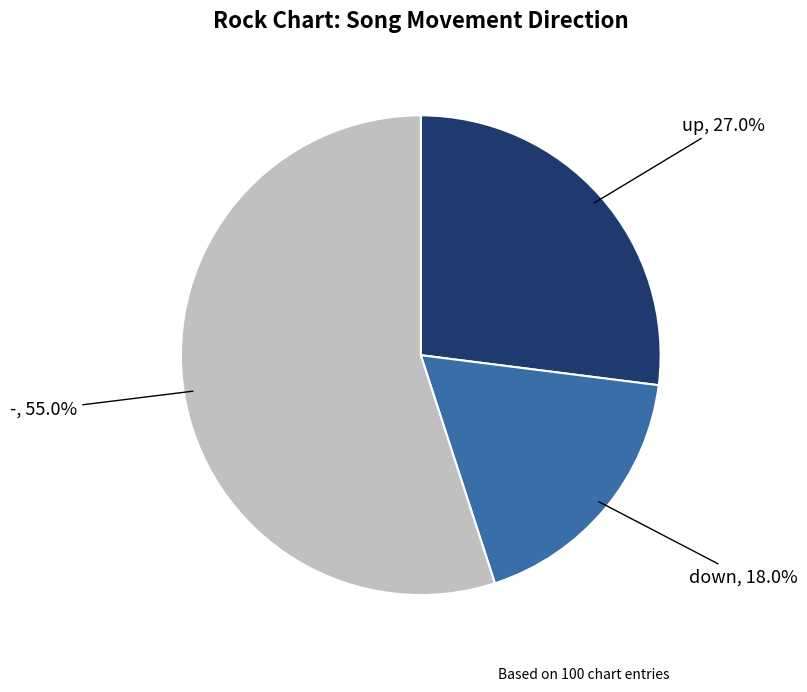

Does any single category account for the majority?

Yes